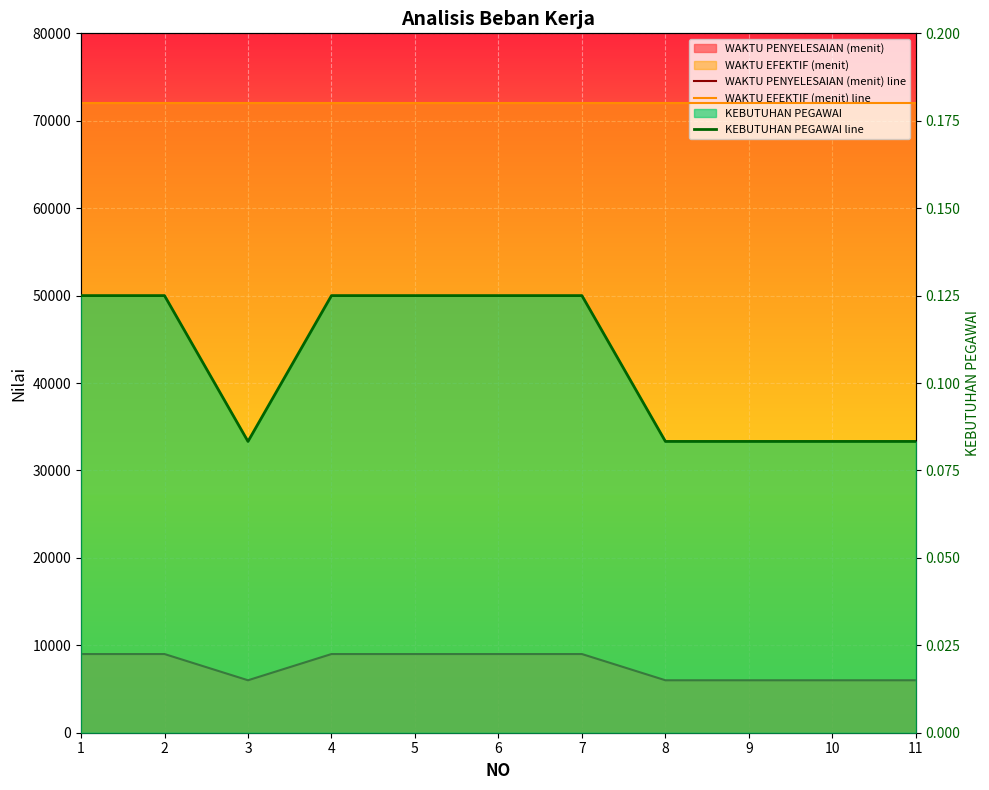

The KEBUTUHAN PEGAWAI line series shows 0.1 at 4. True or false?

True